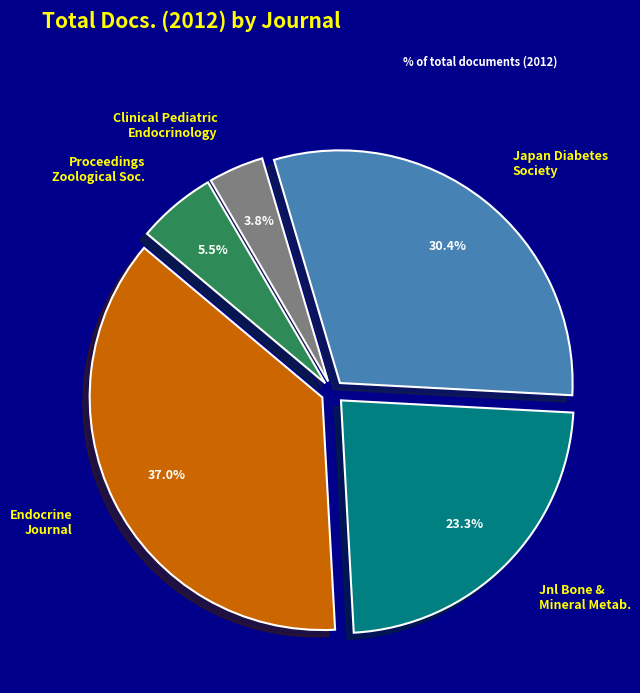

Rank the categories by value from highest to lowest.

Endocrine Journal, Japan Diabetes Society, Jnl Bone & Mineral Metab., Proceedings Zoological Soc., Clinical Pediatric Endocrinology